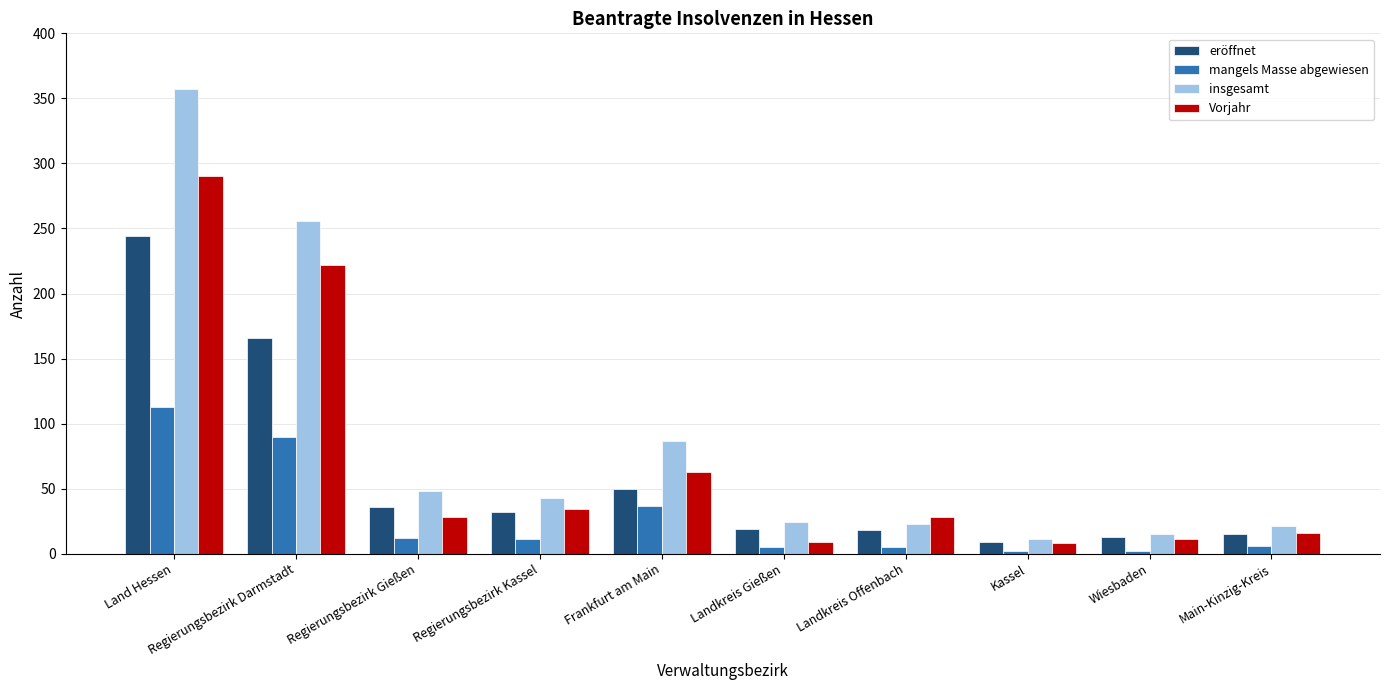

Rank the series by their average value, from lowest to highest.

mangels Masse abgewiesen, eröffnet, Vorjahr, insgesamt